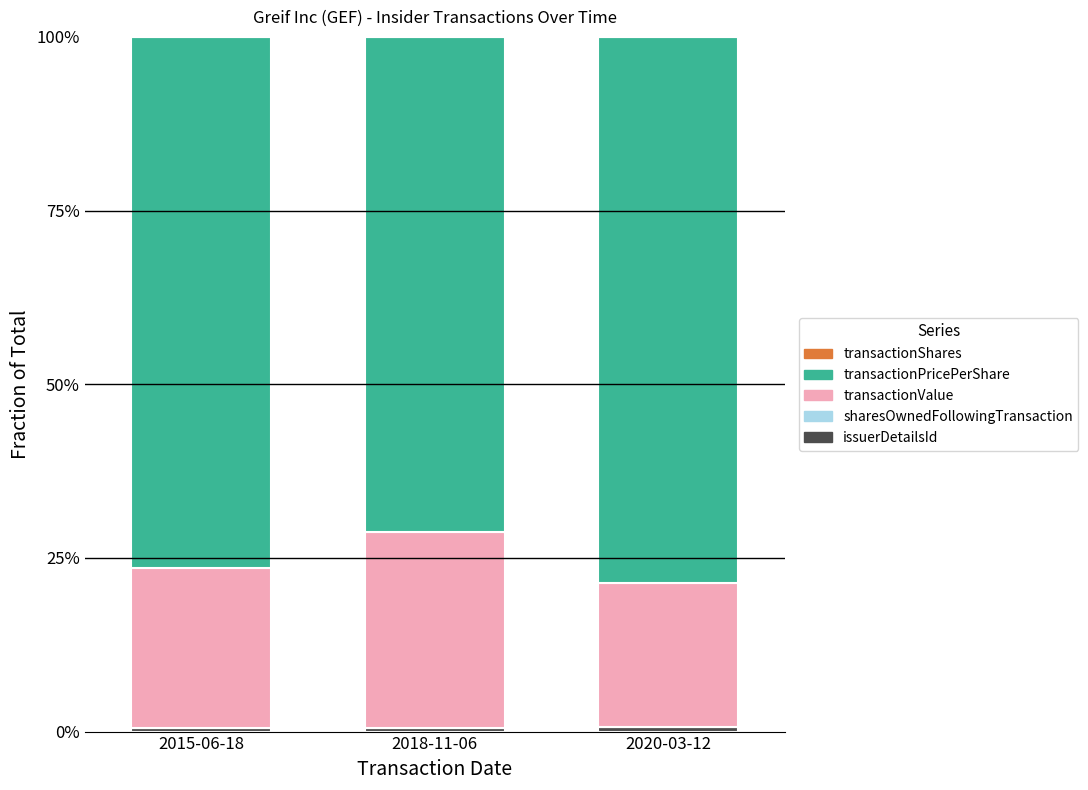

Does the chart contain stacked bars?

Yes